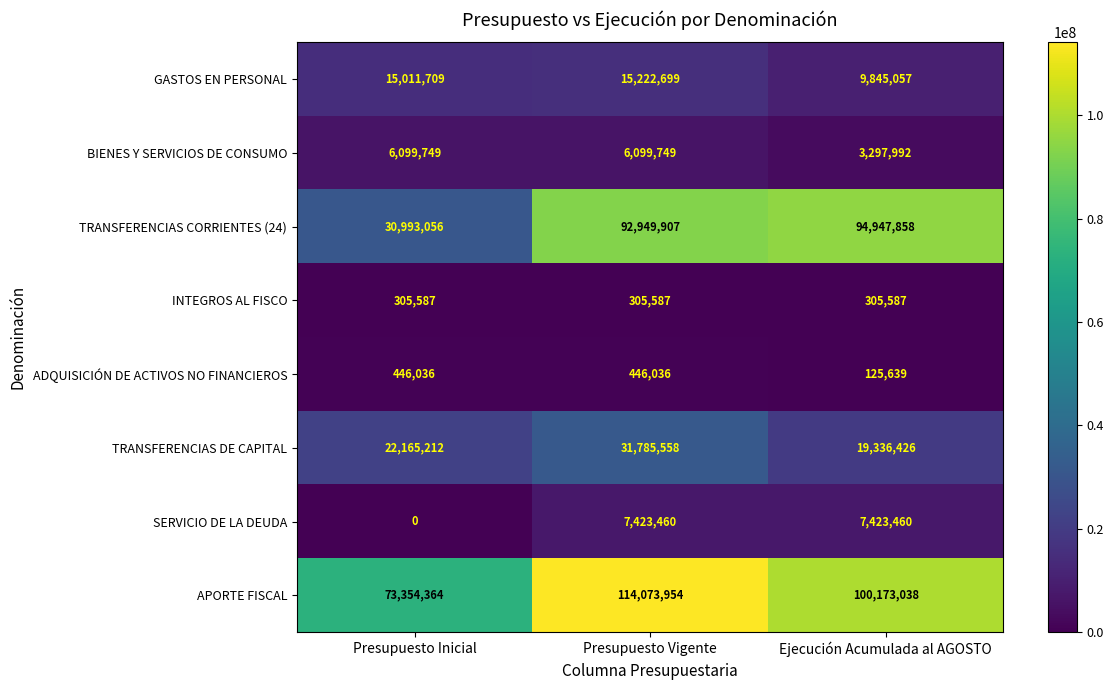

How many series are shown in this chart?

8